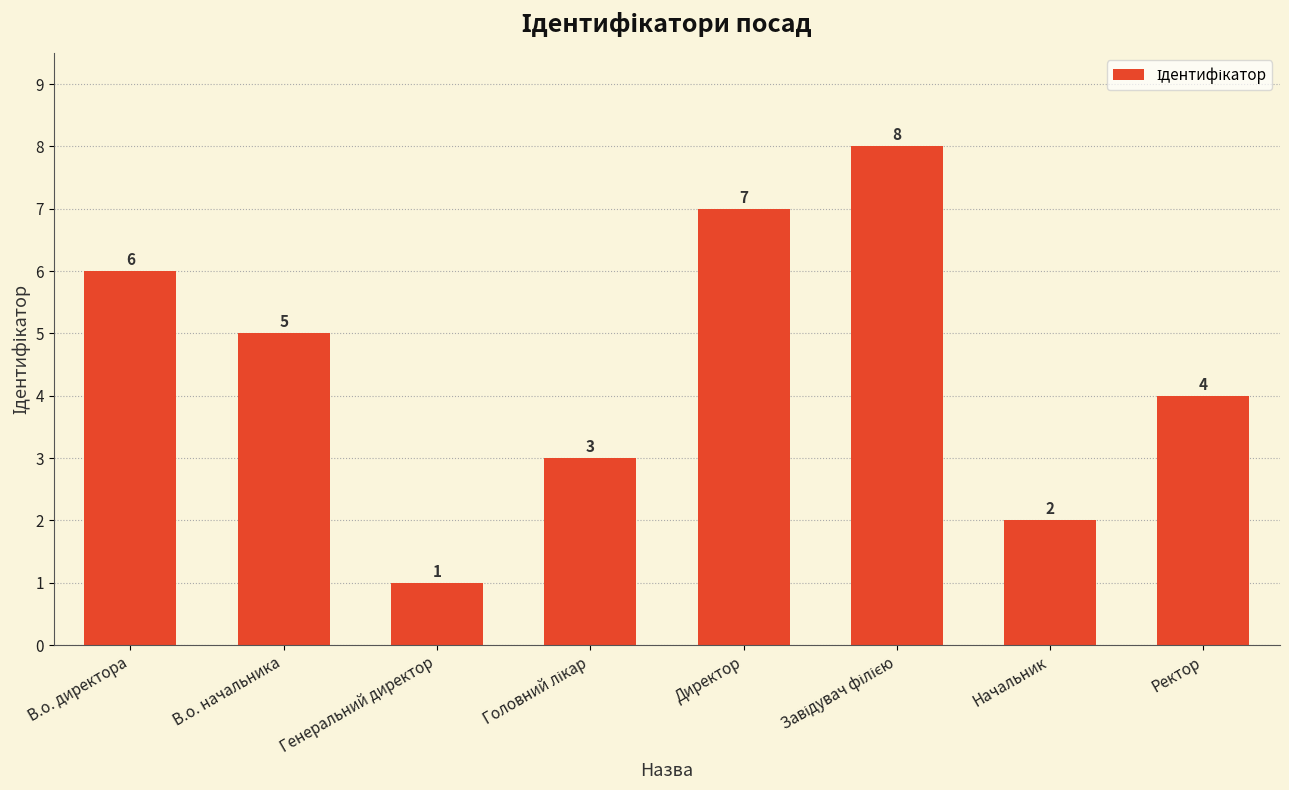

What is the greatest value displayed?

8